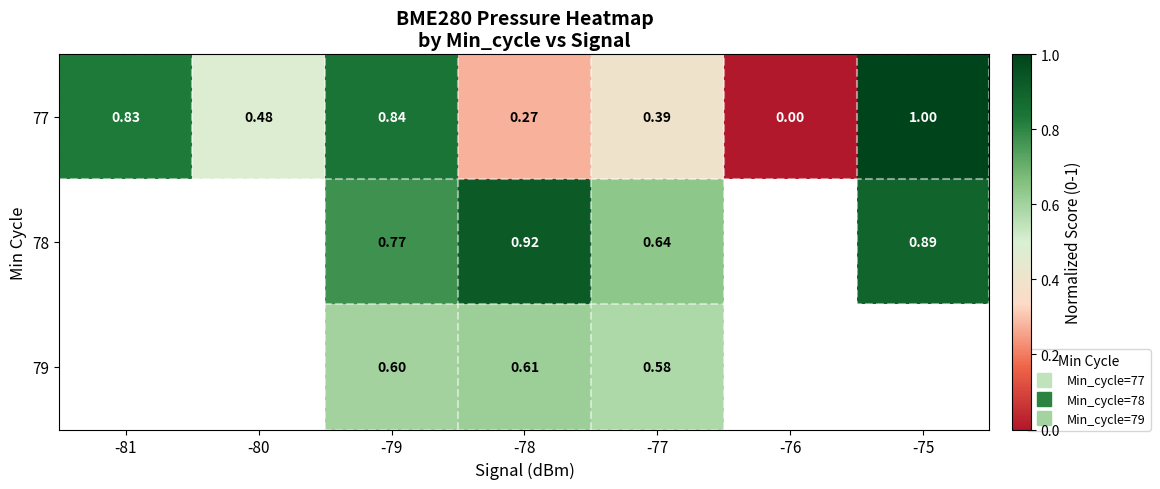

Which series has the widest spread of values?

77